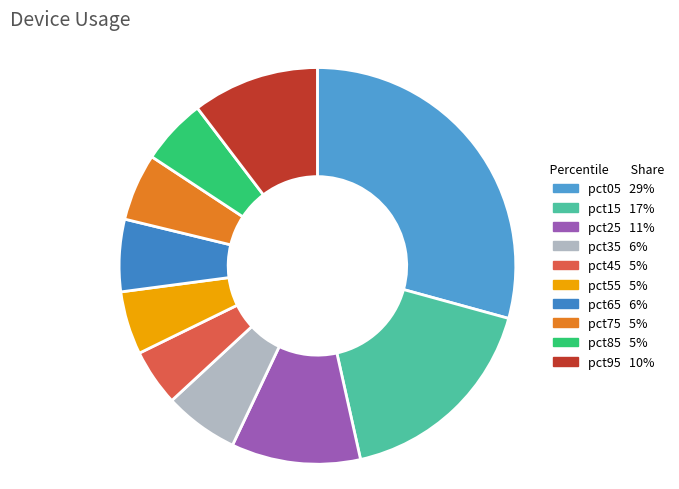

True or false: pct95 accounts for 1% of the total.

False